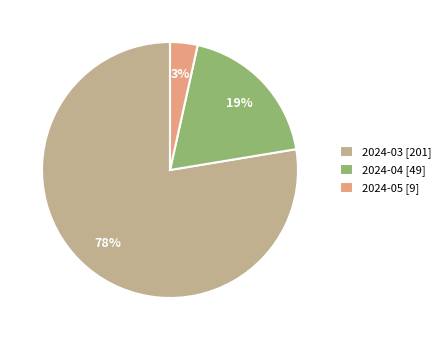

Which category has the smallest portion of the pie?

2024-05